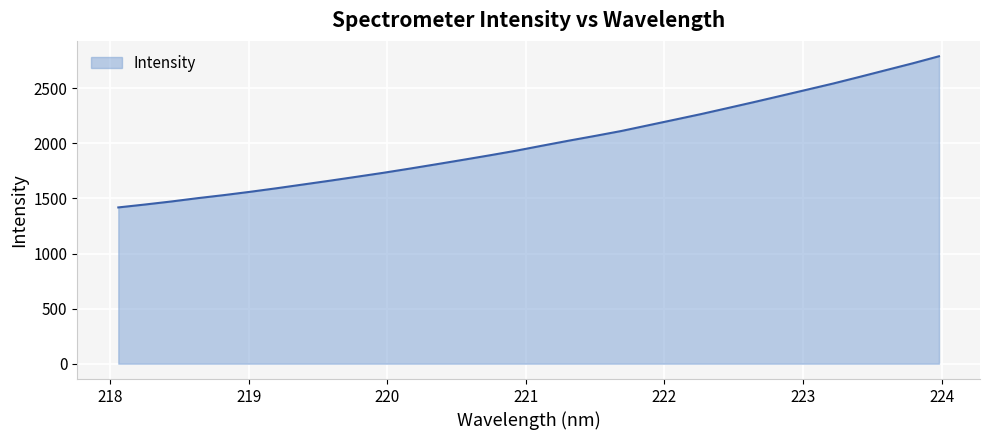

What is the smallest value displayed?

1418.7